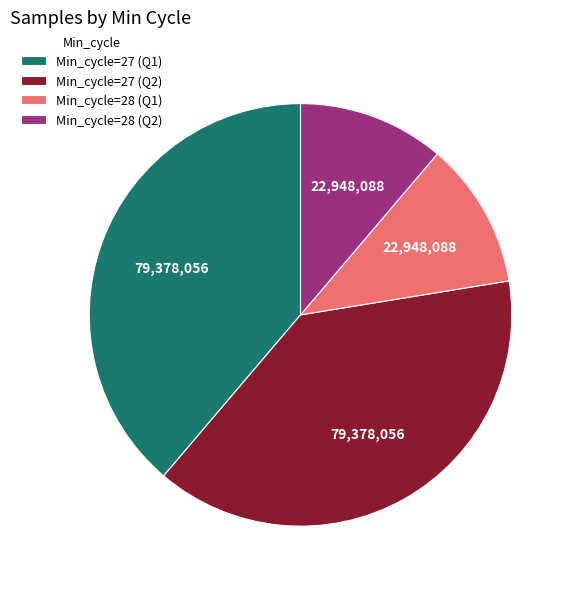

How many slices are in this pie chart?

4